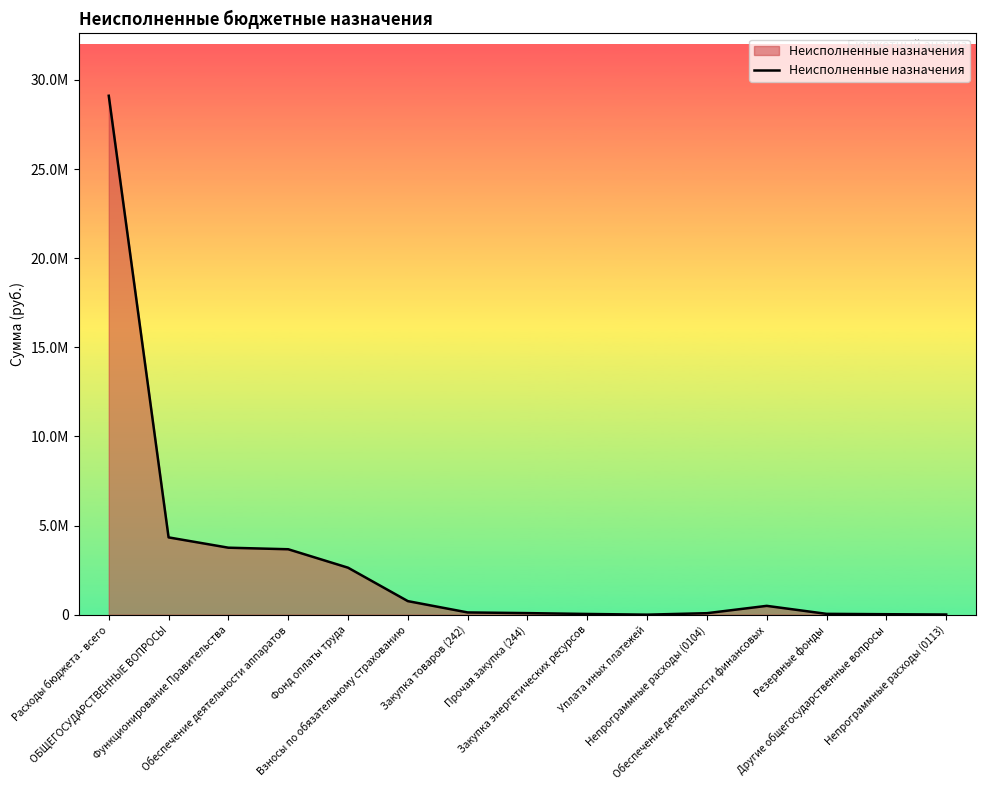

Does the chart have visible grid lines?

No